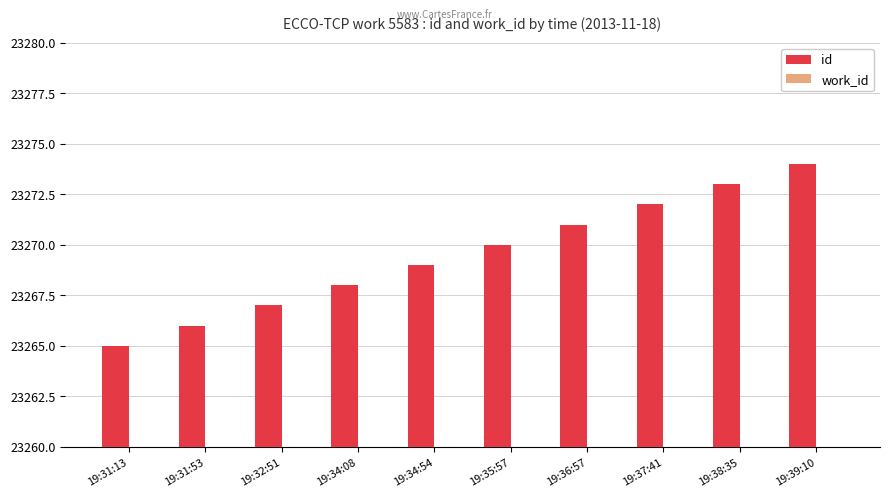

Count the number of categories in the chart.

10